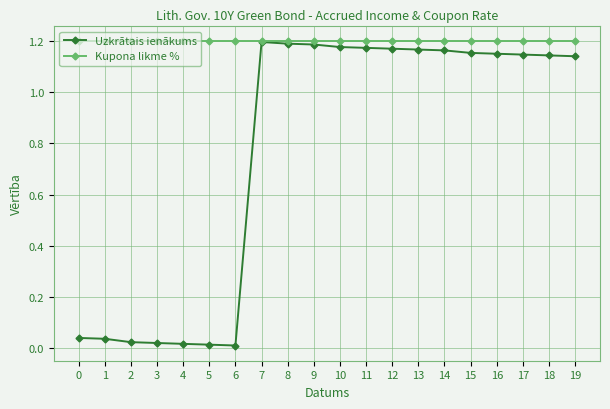

Is it true that Kupona likme % equals 1.6 at 17?

False